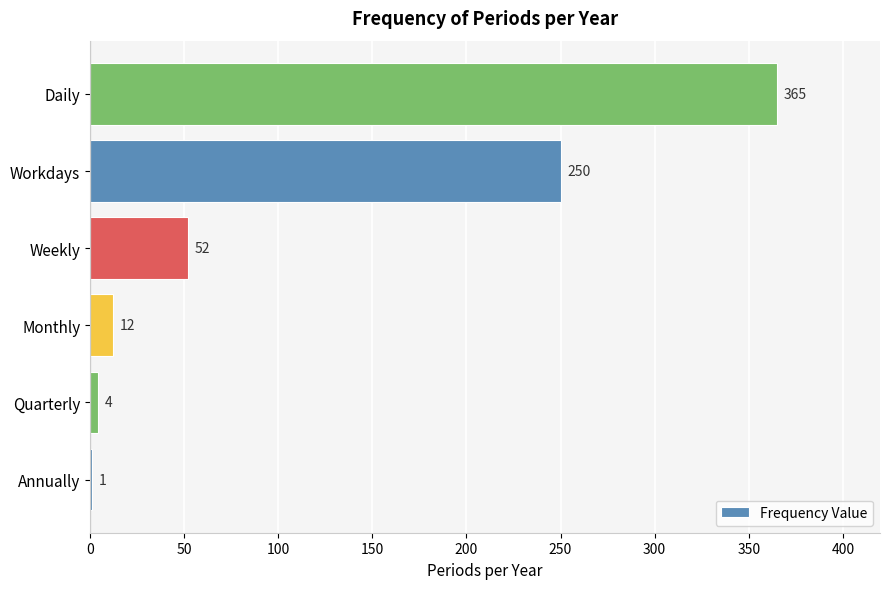

What value does the data have at Weekly, to the nearest 10?

50